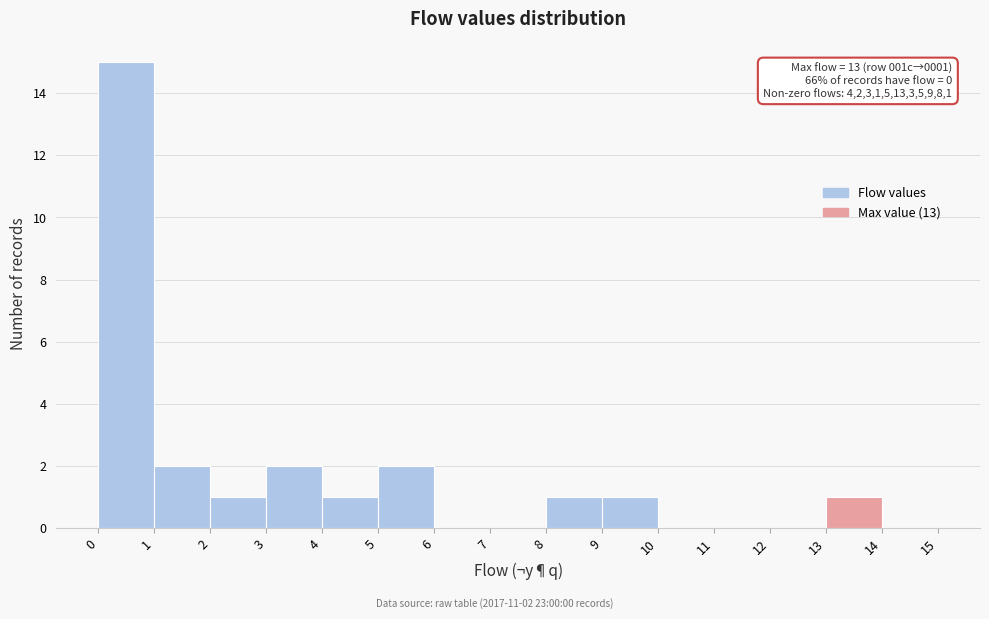

Which range on the x-axis has the tallest bar?

0 to 1